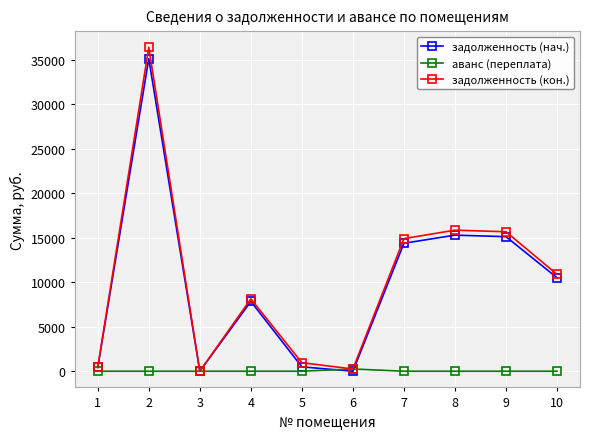

What is the total value across all series at 6?

503.5